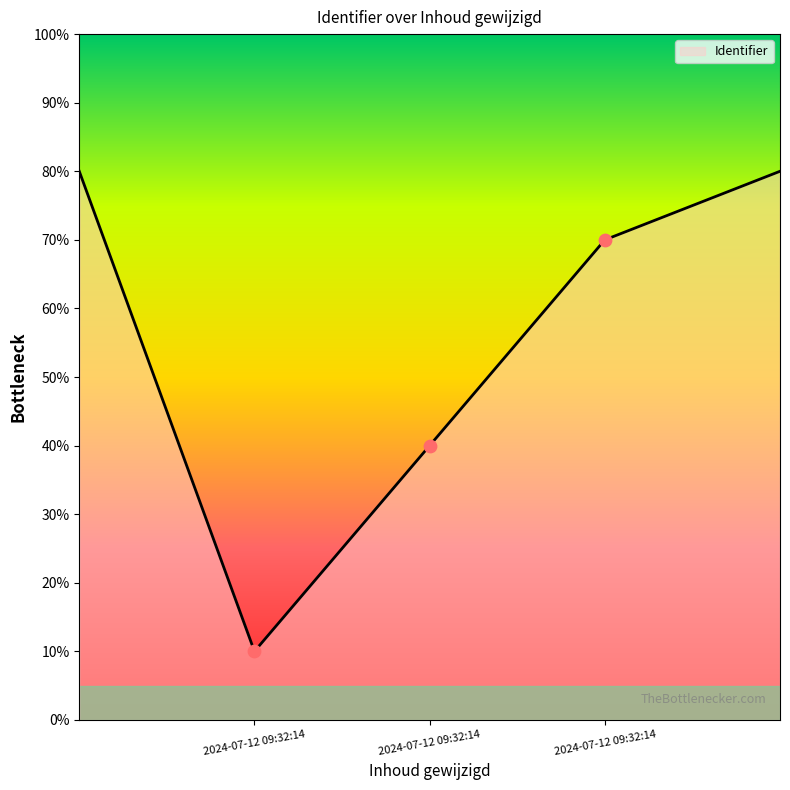

What is the difference between the maximum and minimum values?

70